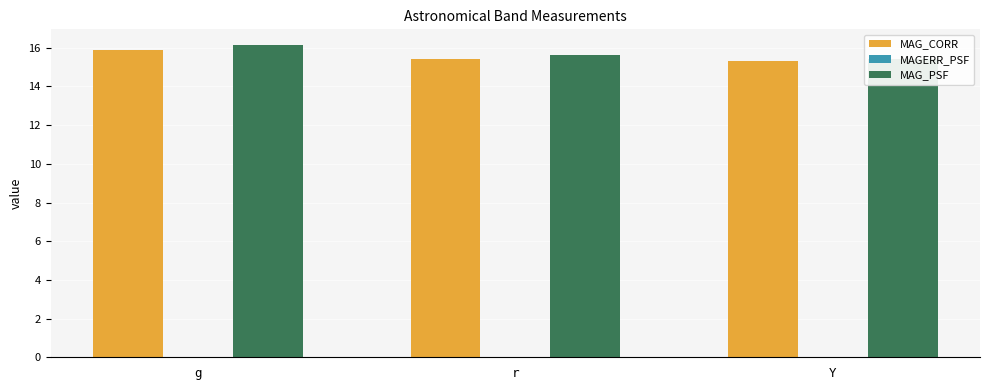

What is the average value of the MAG_PSF series?

15.7